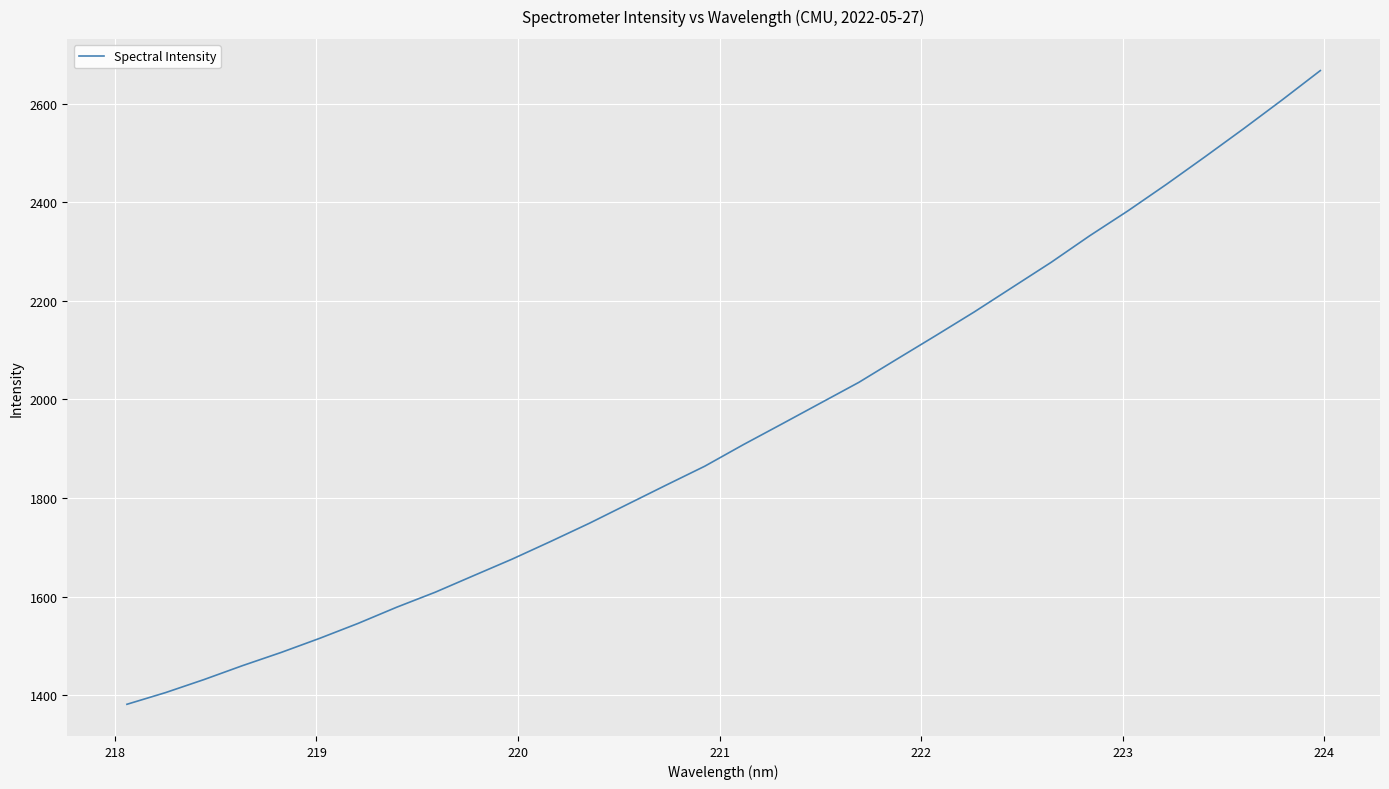

Count the number of values greater than 1908.

16